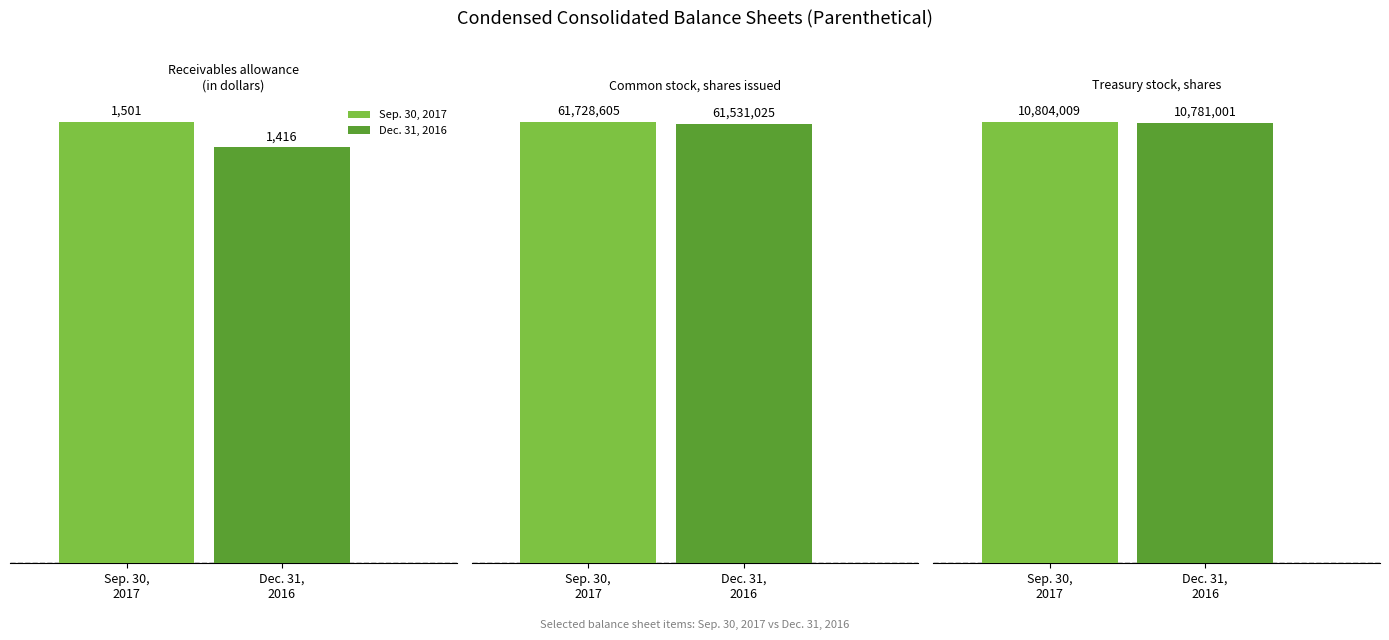

Which series has the largest range (max minus min)?

Sep. 30, 2017